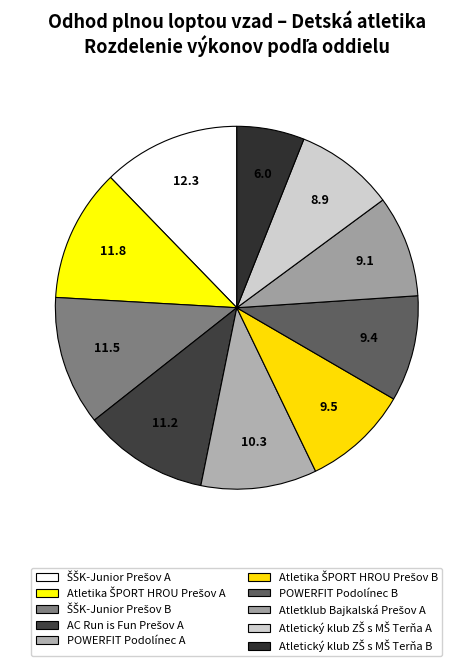

The Atletický klub ZŠ s MŠ Terňa A slice represents 22% of the pie. True or false?

False